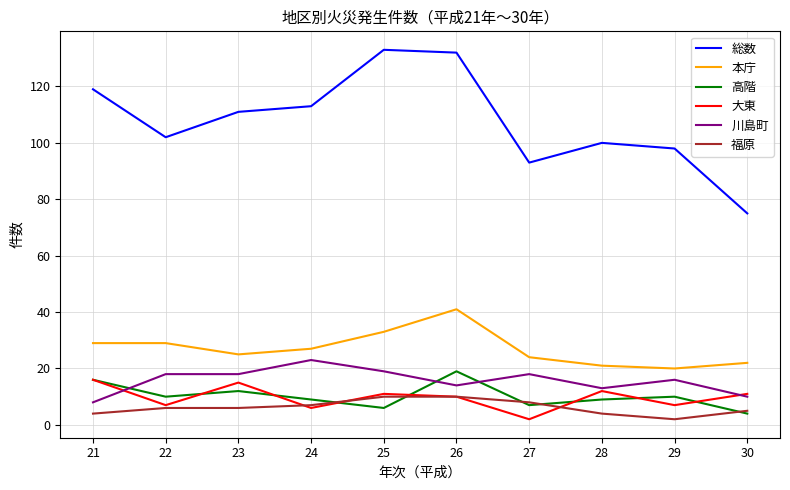

What is the highest value of the 総数 series?

133